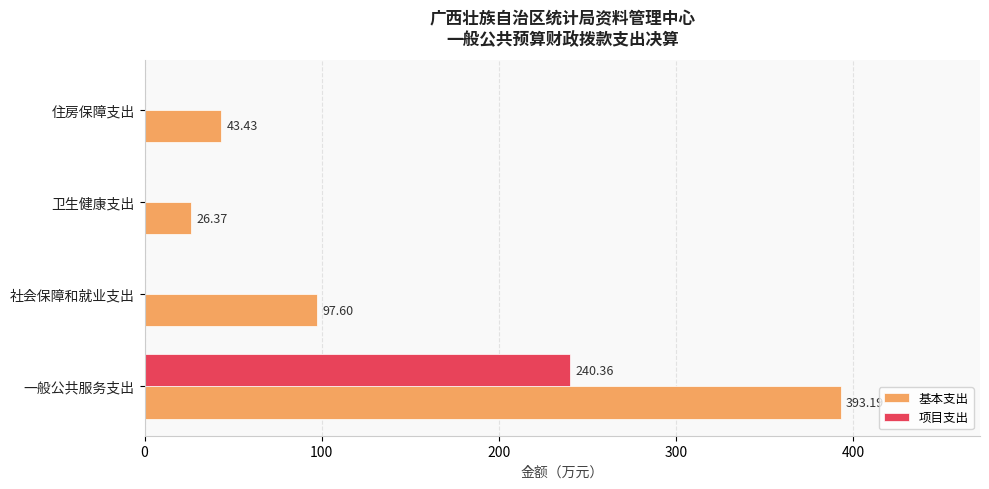

At which label does 项目支出 reach its peak?

一般公共服务支出